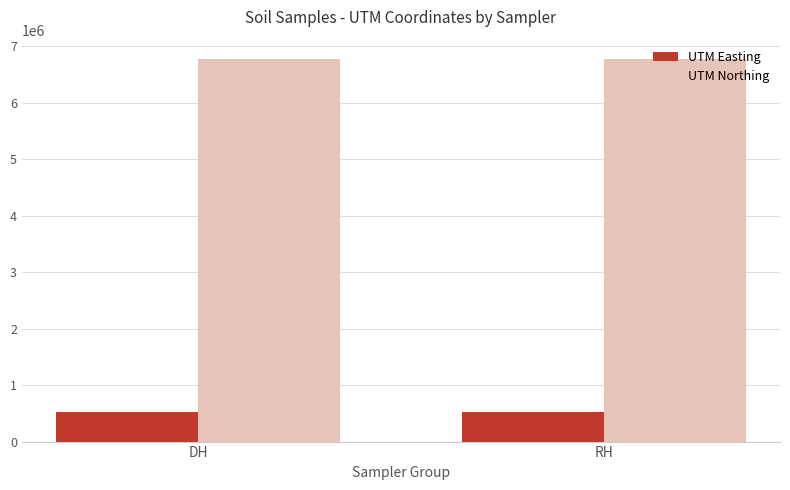

What is the spread (max minus min) of values at DH?

6256745.3